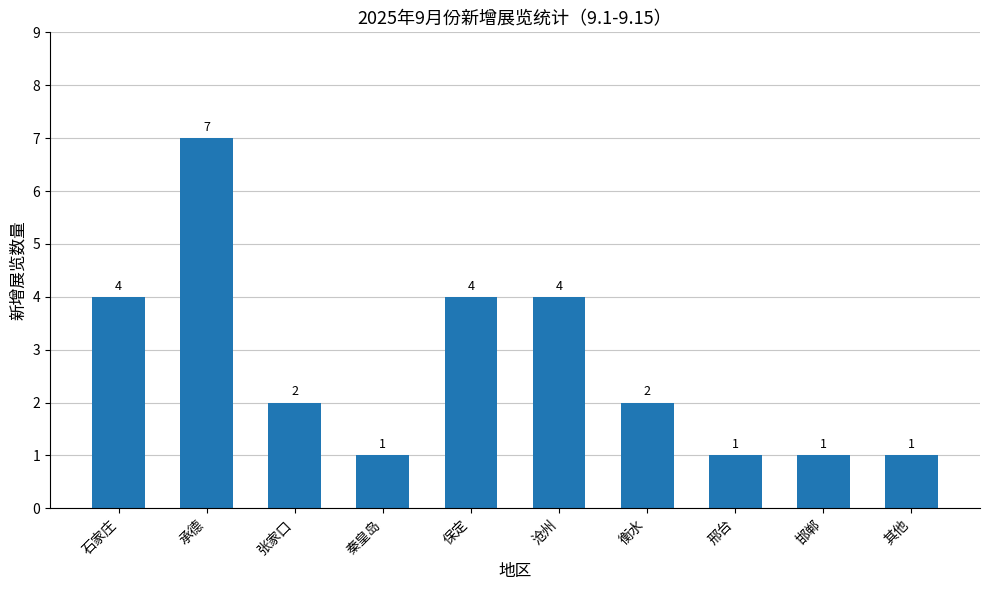

What is the minimum value shown in the chart?

1